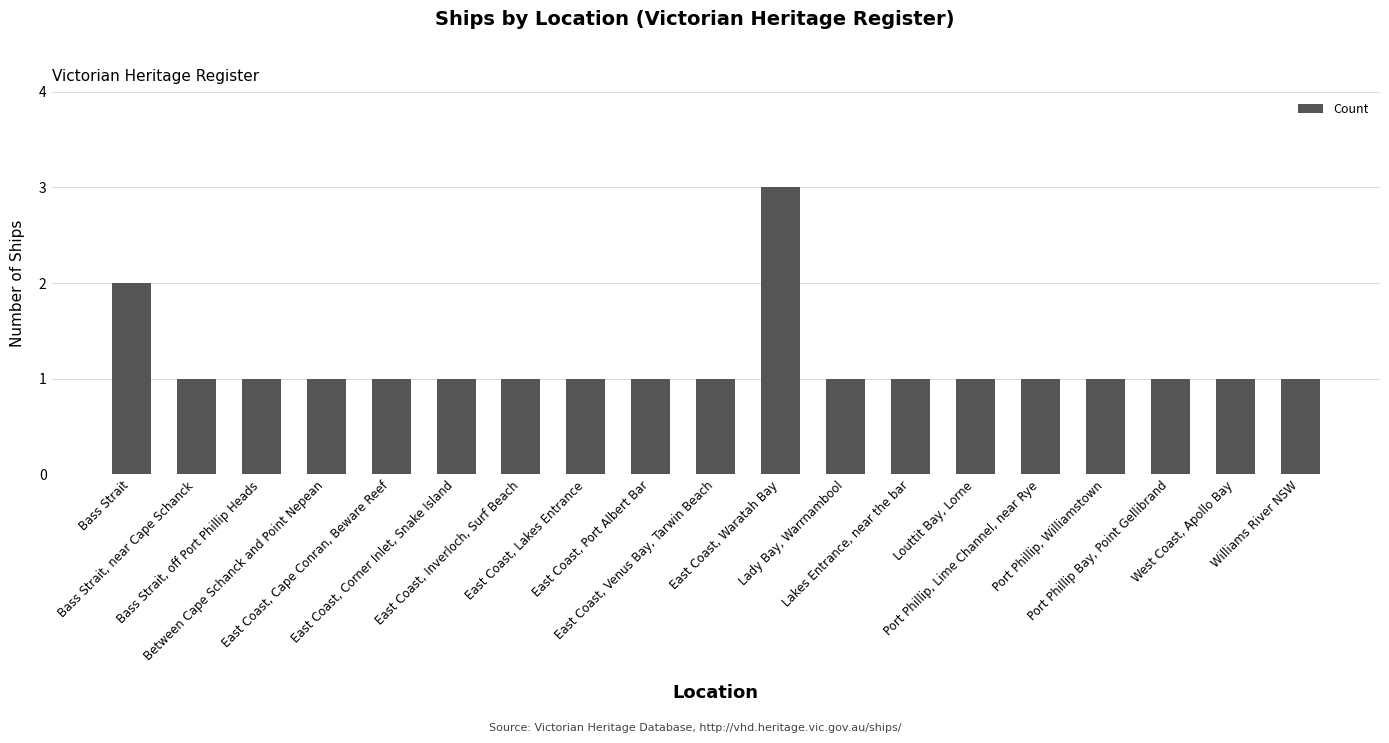

What is the sum of all values?

22